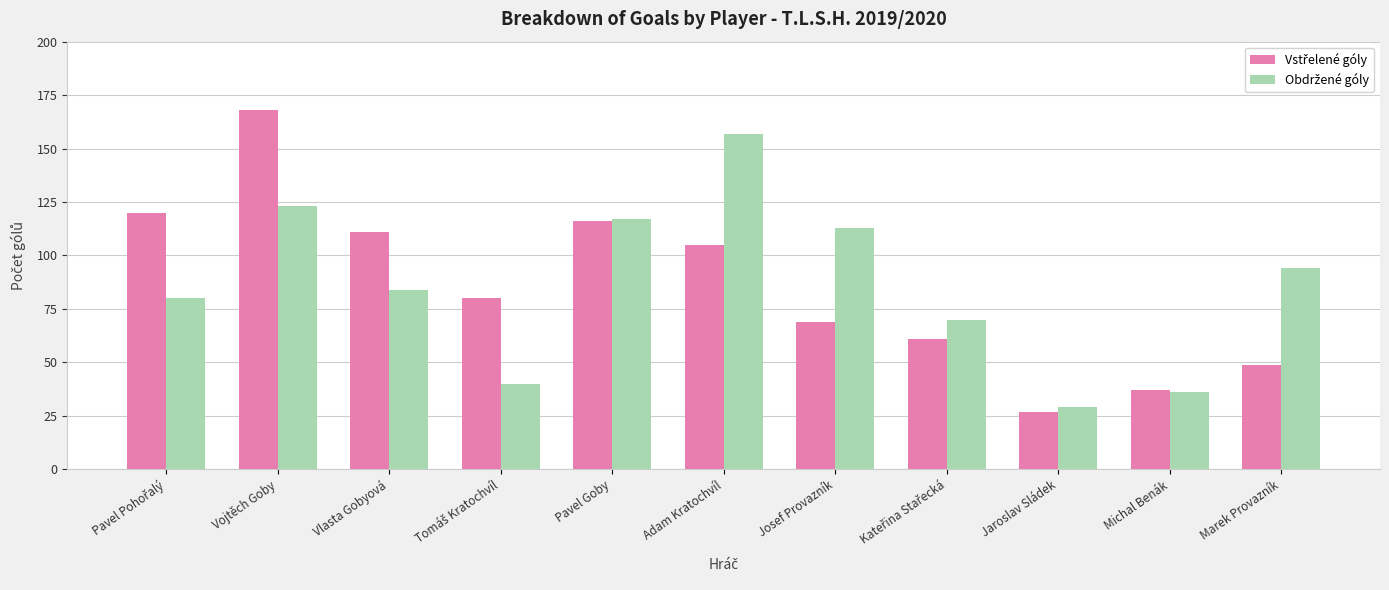

What is the total value across all series at Michal Benák?

73